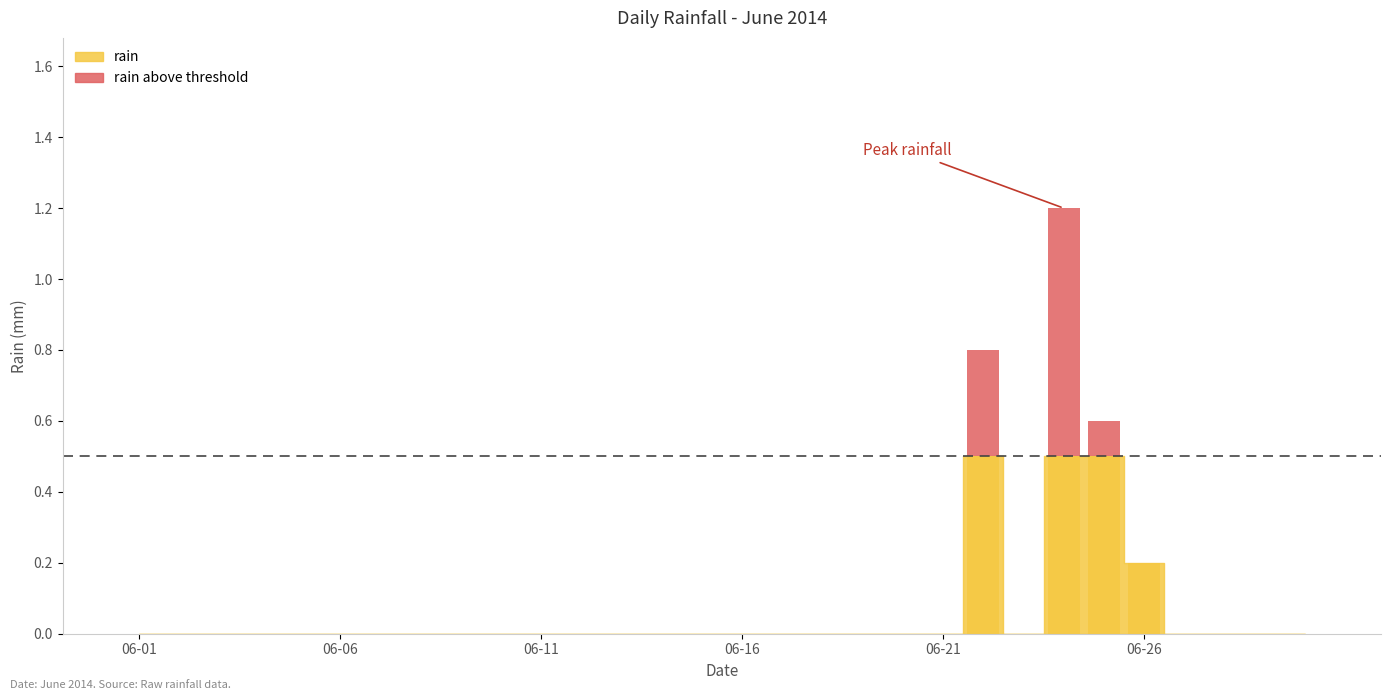

Reading left to right, what are all the values shown in this chart?

0.0	0.0	0.0	0.0	0.0	0.0	0.0	0.0	0.0	0.0	0.0	0.0	0.0	0.0	0.0	0.0	0.0	0.0	0.0	0.0	0.0	0.8	0.0	1.2	0.6	0.2	0.0	0.0	0.0	0.0